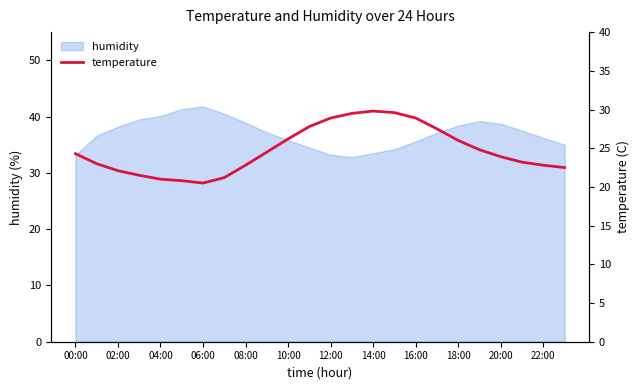

What is the minimum value for humidity?

32.8